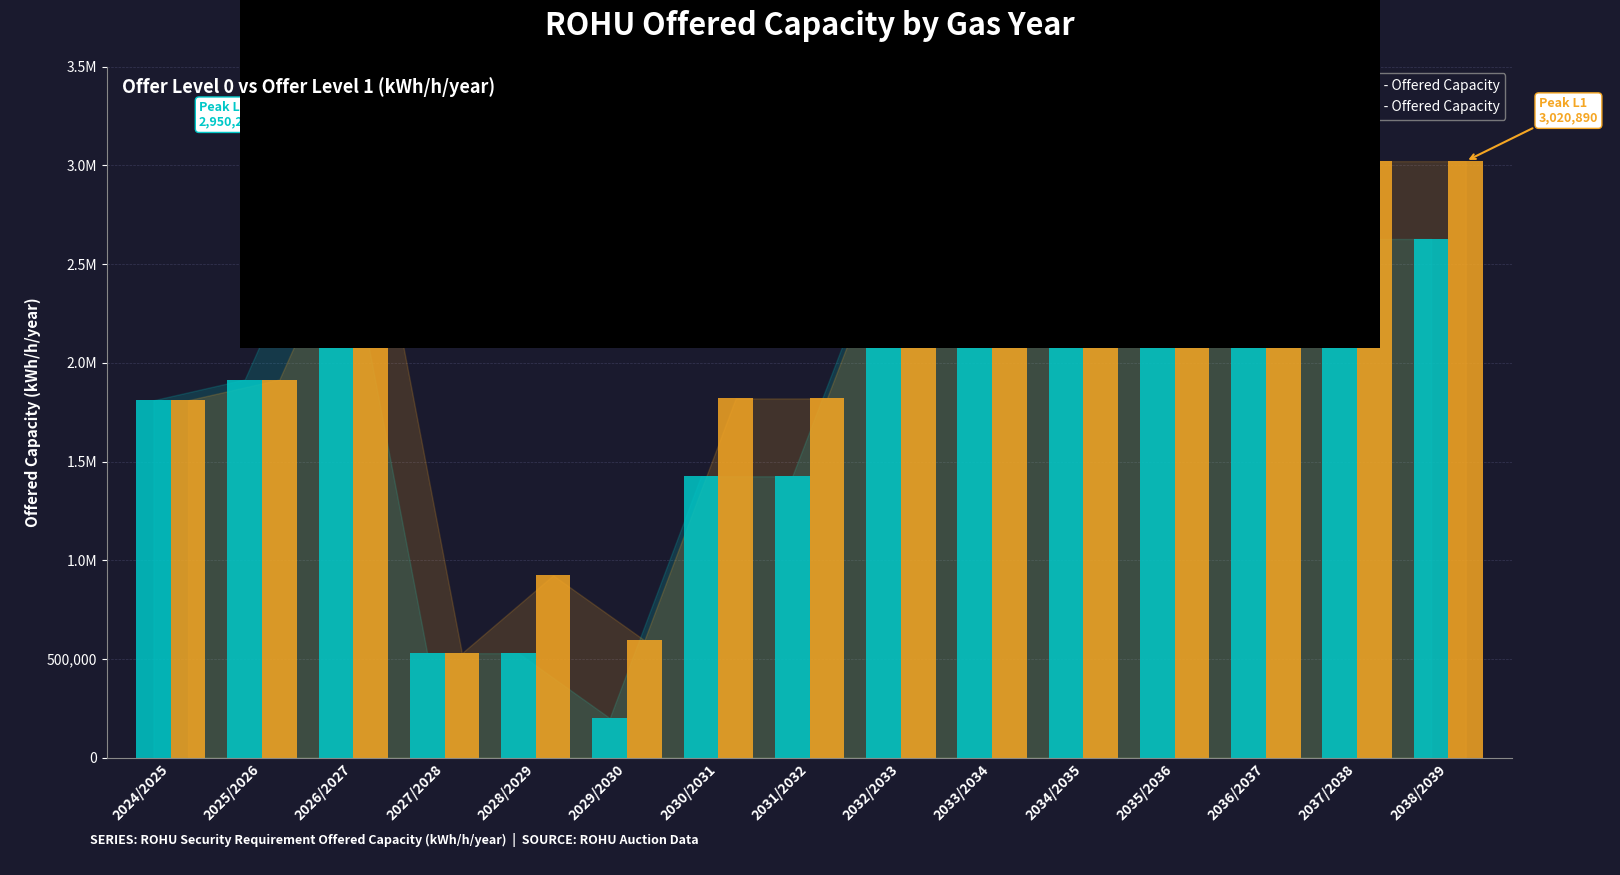

The value of Offer Level 1 - Offered Capacity at 2036/2037 is 760875. True or false?

False